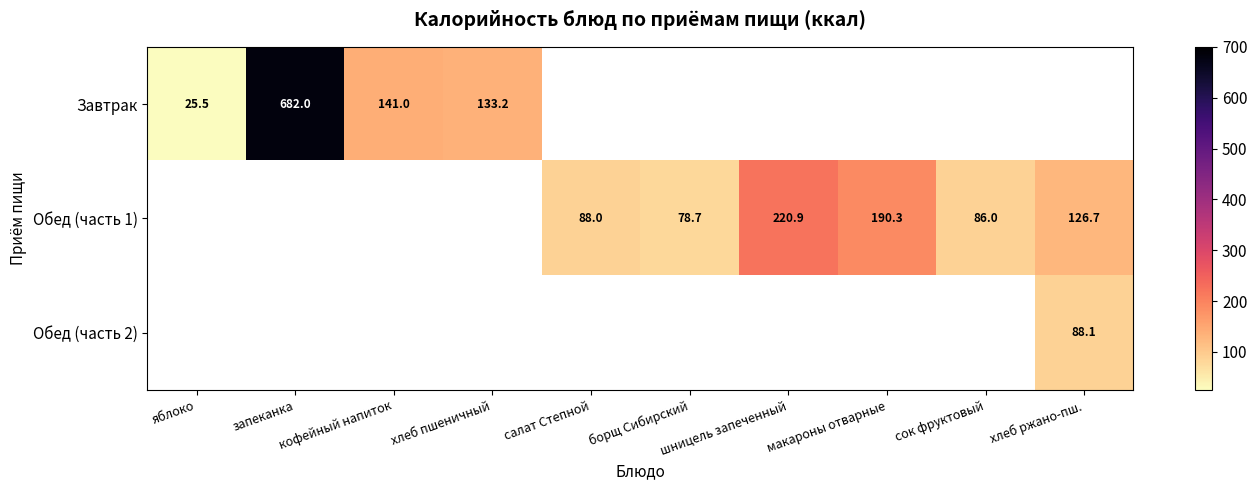

At how many categories does at least one series exceed 234?

1